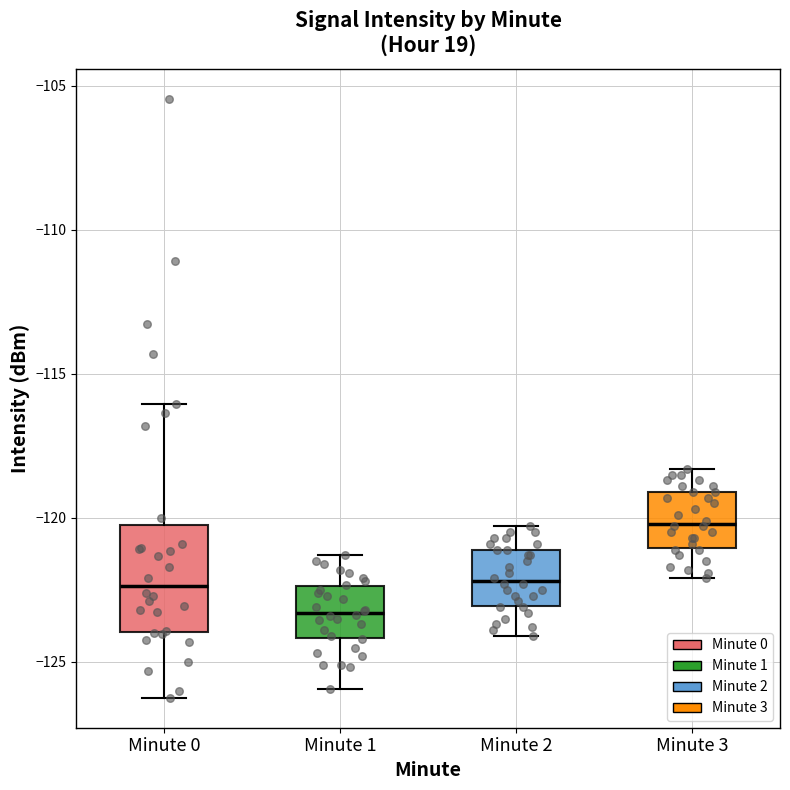

Which box's median line is the lowest?

Minute 1